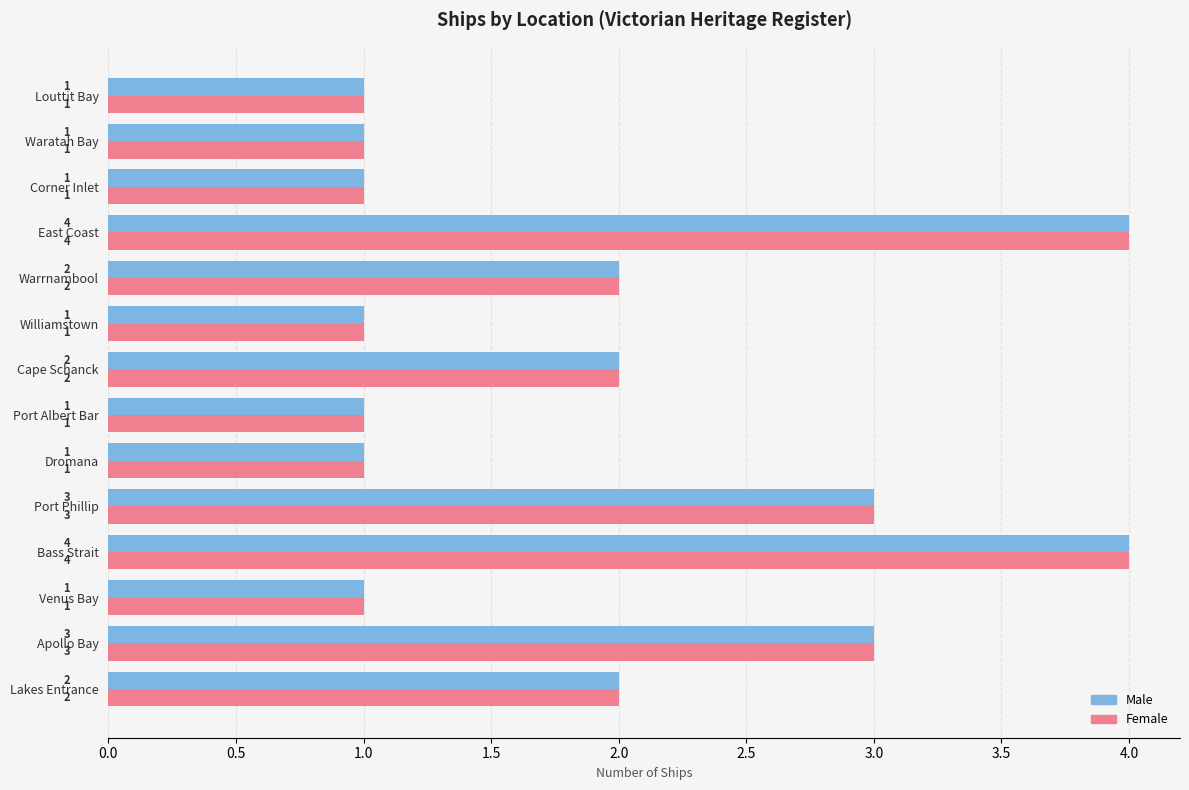

What is the highest value of the Male series?

4